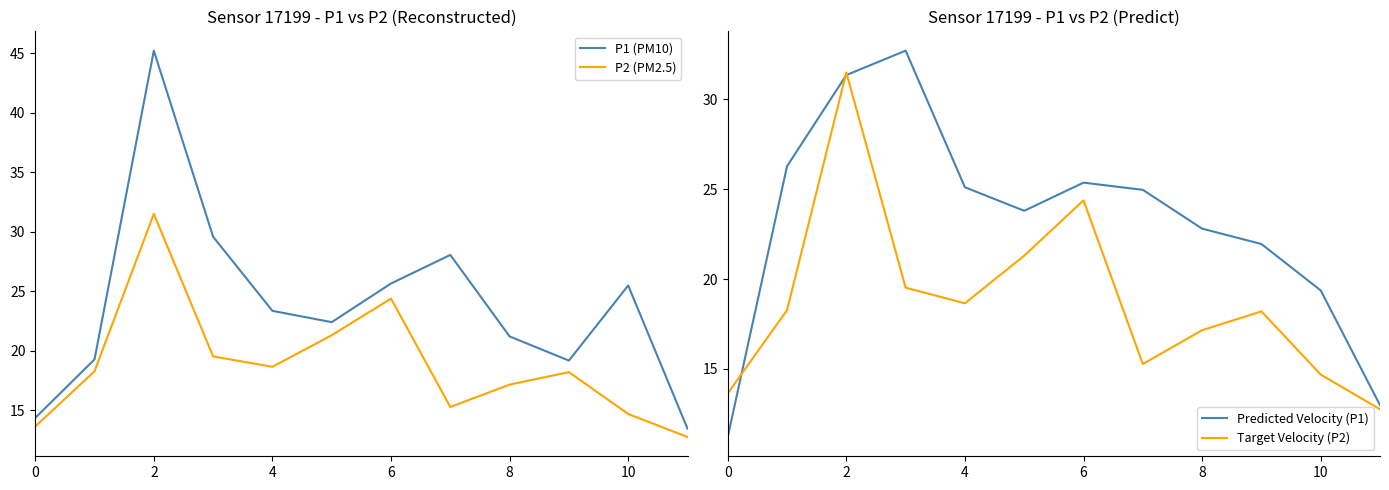

Is this an area chart (filled region under the line)?

No